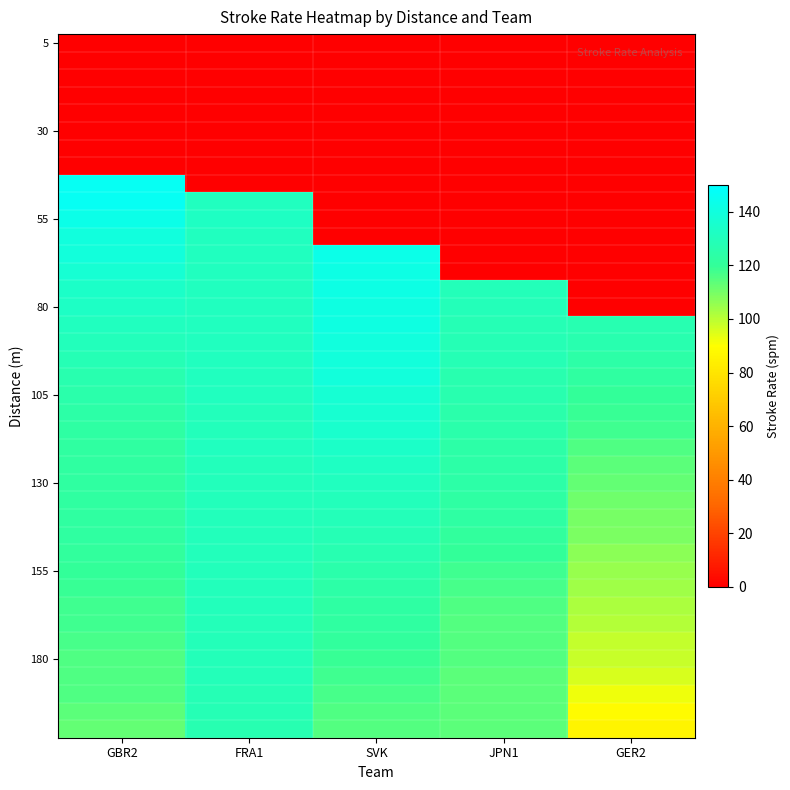

What is the difference between the highest and lowest values at JPN1?

129